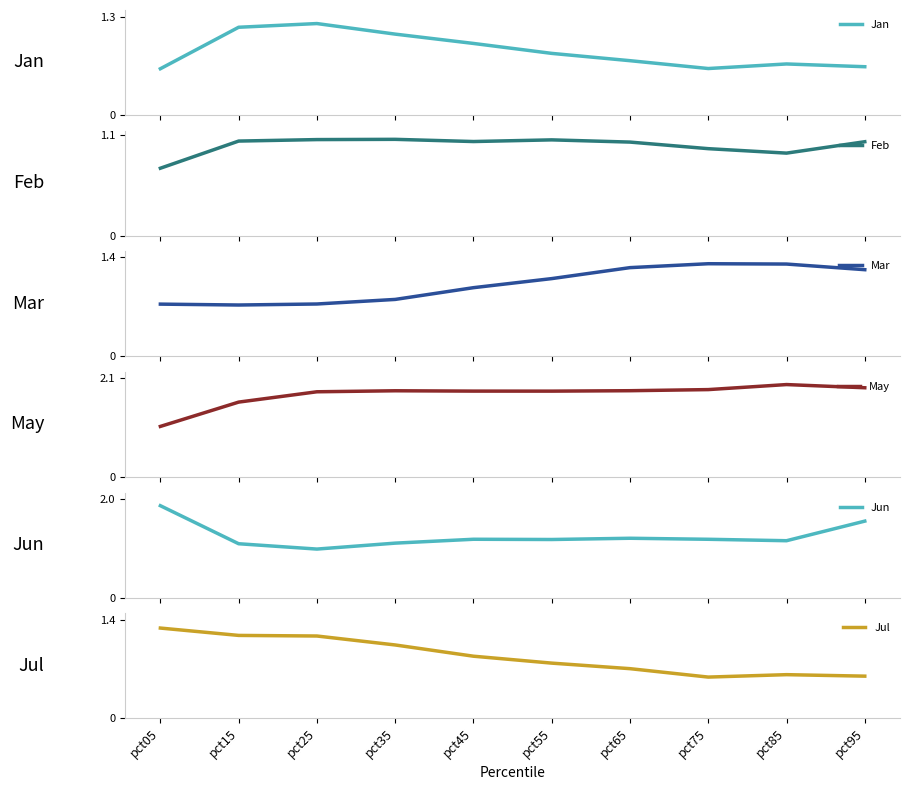

True or false: Jan has more than 2 points higher than both neighbors.

False